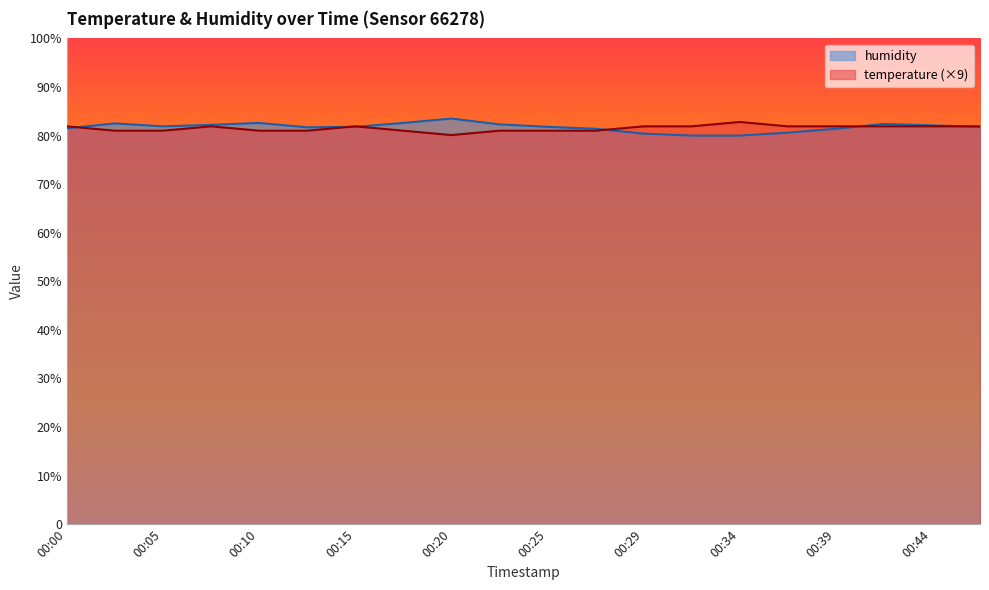

The humidity series shows 26.8 at 00:17. True or false?

False